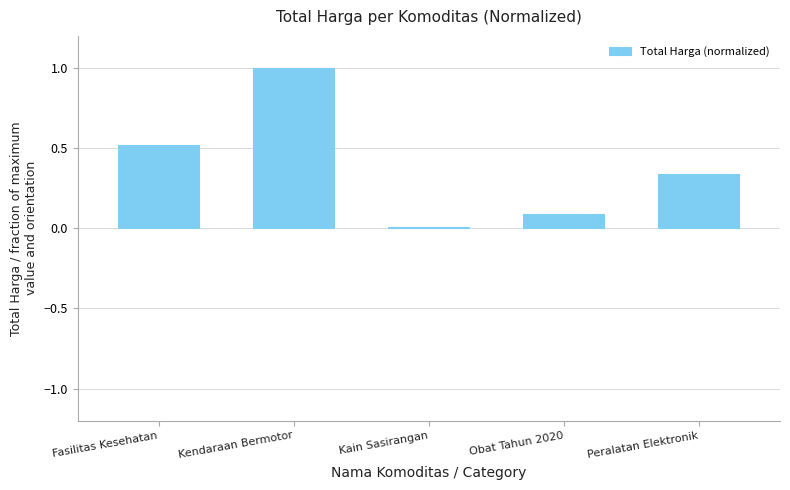

True or false: the data shows 0.5 at Peralatan Elektronik.

False